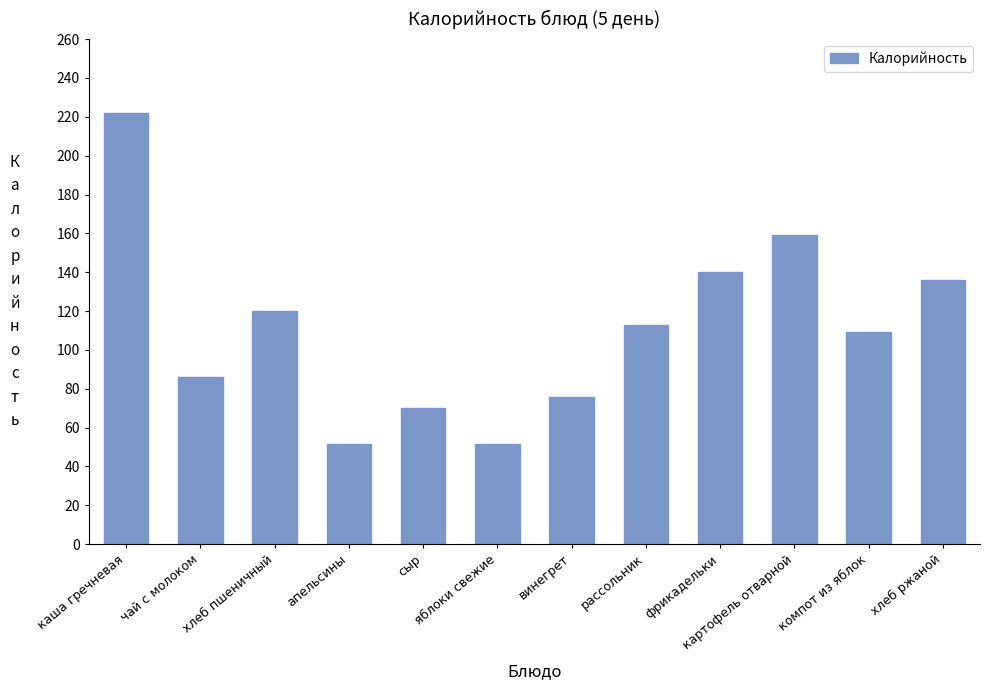

Count the number of data series in this chart.

1